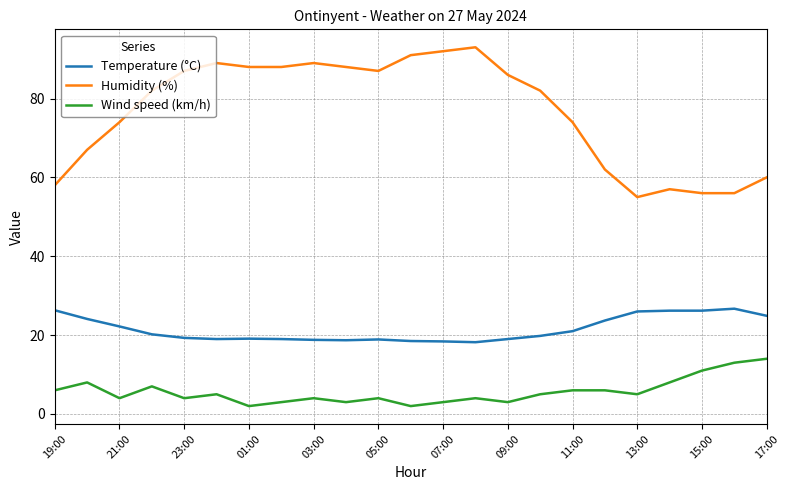

Rank the series by their maximum value, from lowest to highest.

Wind speed (km/h), Temperature (°C), Humidity (%)